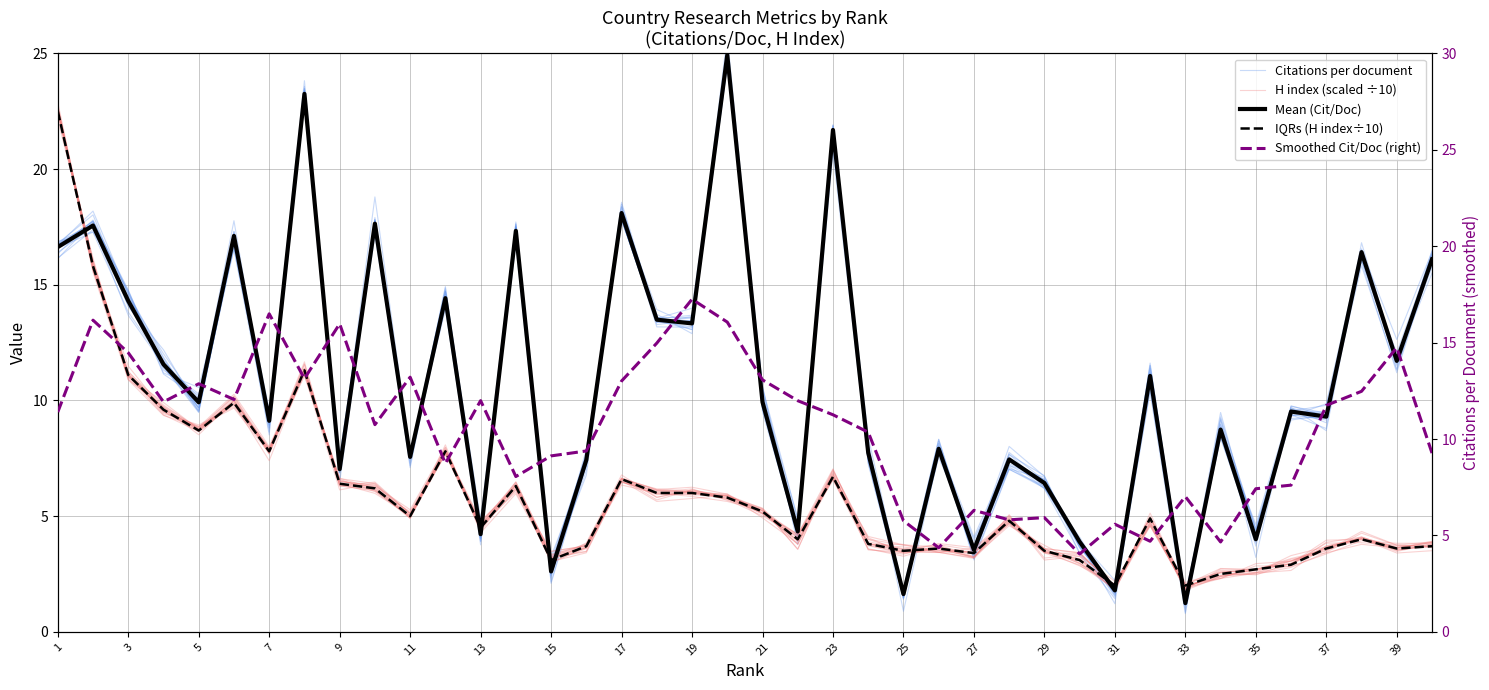

At which category is the sum across all series the highest?

1